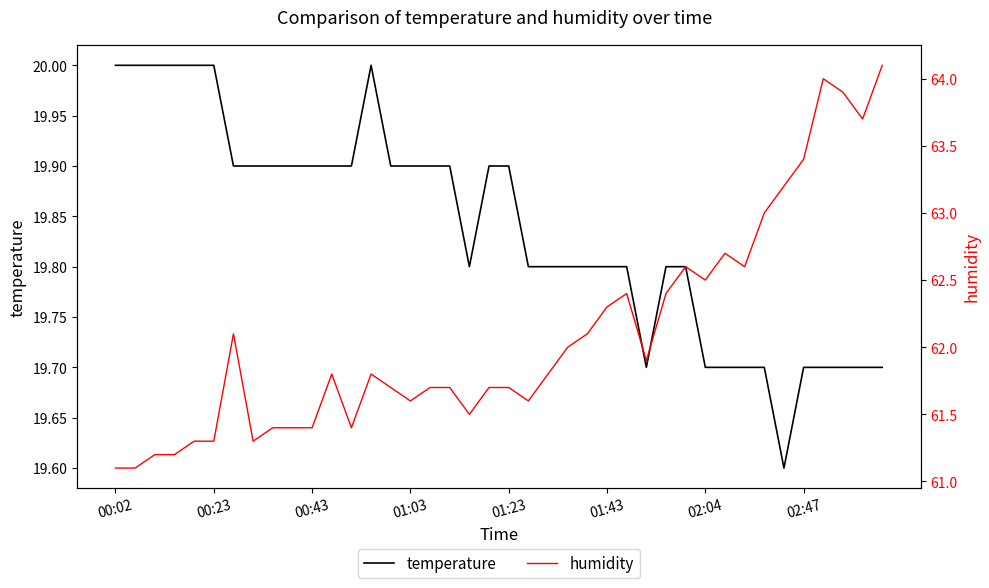

What are all the series names shown in the legend?

temperature, humidity